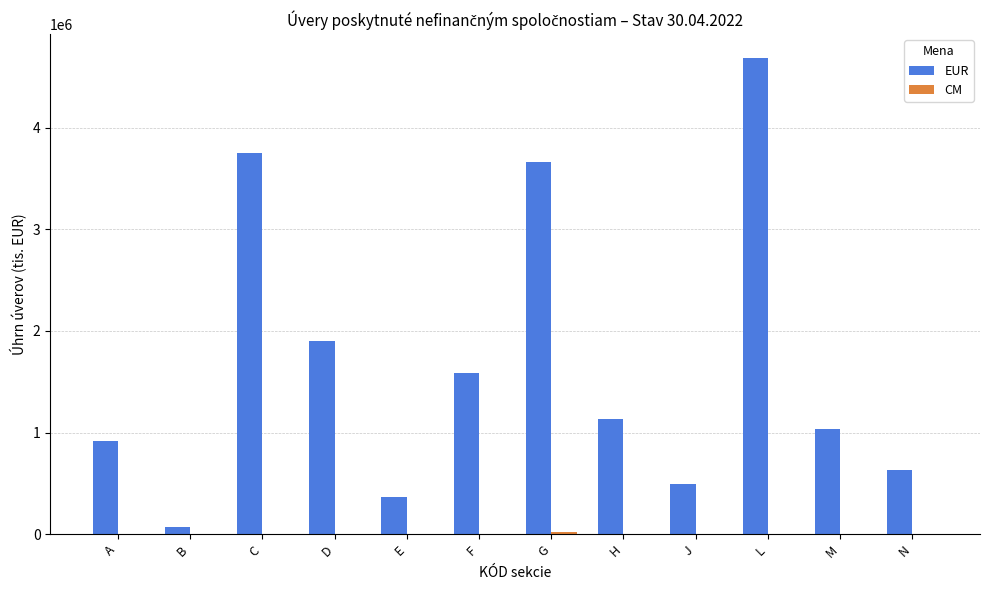

Is it true that EUR equals 2718366 at D?

False